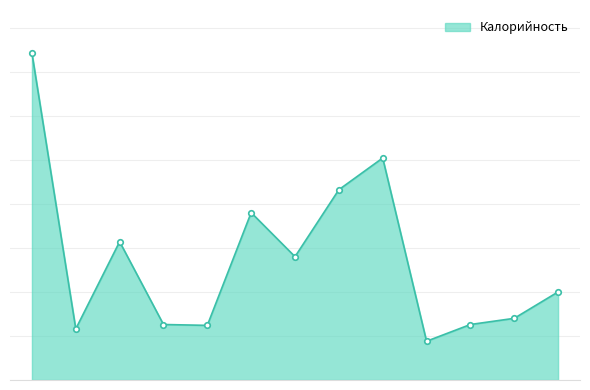

Reading left to right, list all the values displayed in this chart.

пудинг творожно-пшенный=371	повидло=58	бутерброд с сыром=157	батон (завтрак)=63	чай с лимоном=62	зеленый горошек=190	рассольник Ленинградский=140	печень тушеная=216	рис отварной=252	яблоко=44	батон (обед)=63	хлеб ржано-пшеничный=70	сок фруктовый=100